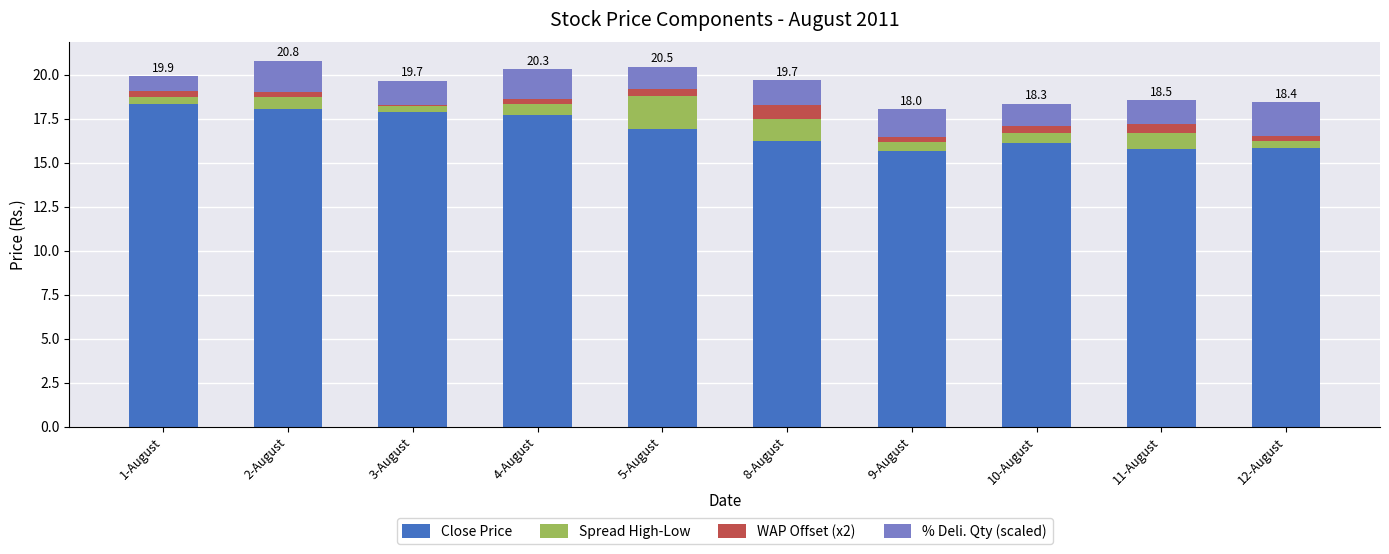

How many bars are there in total?

10